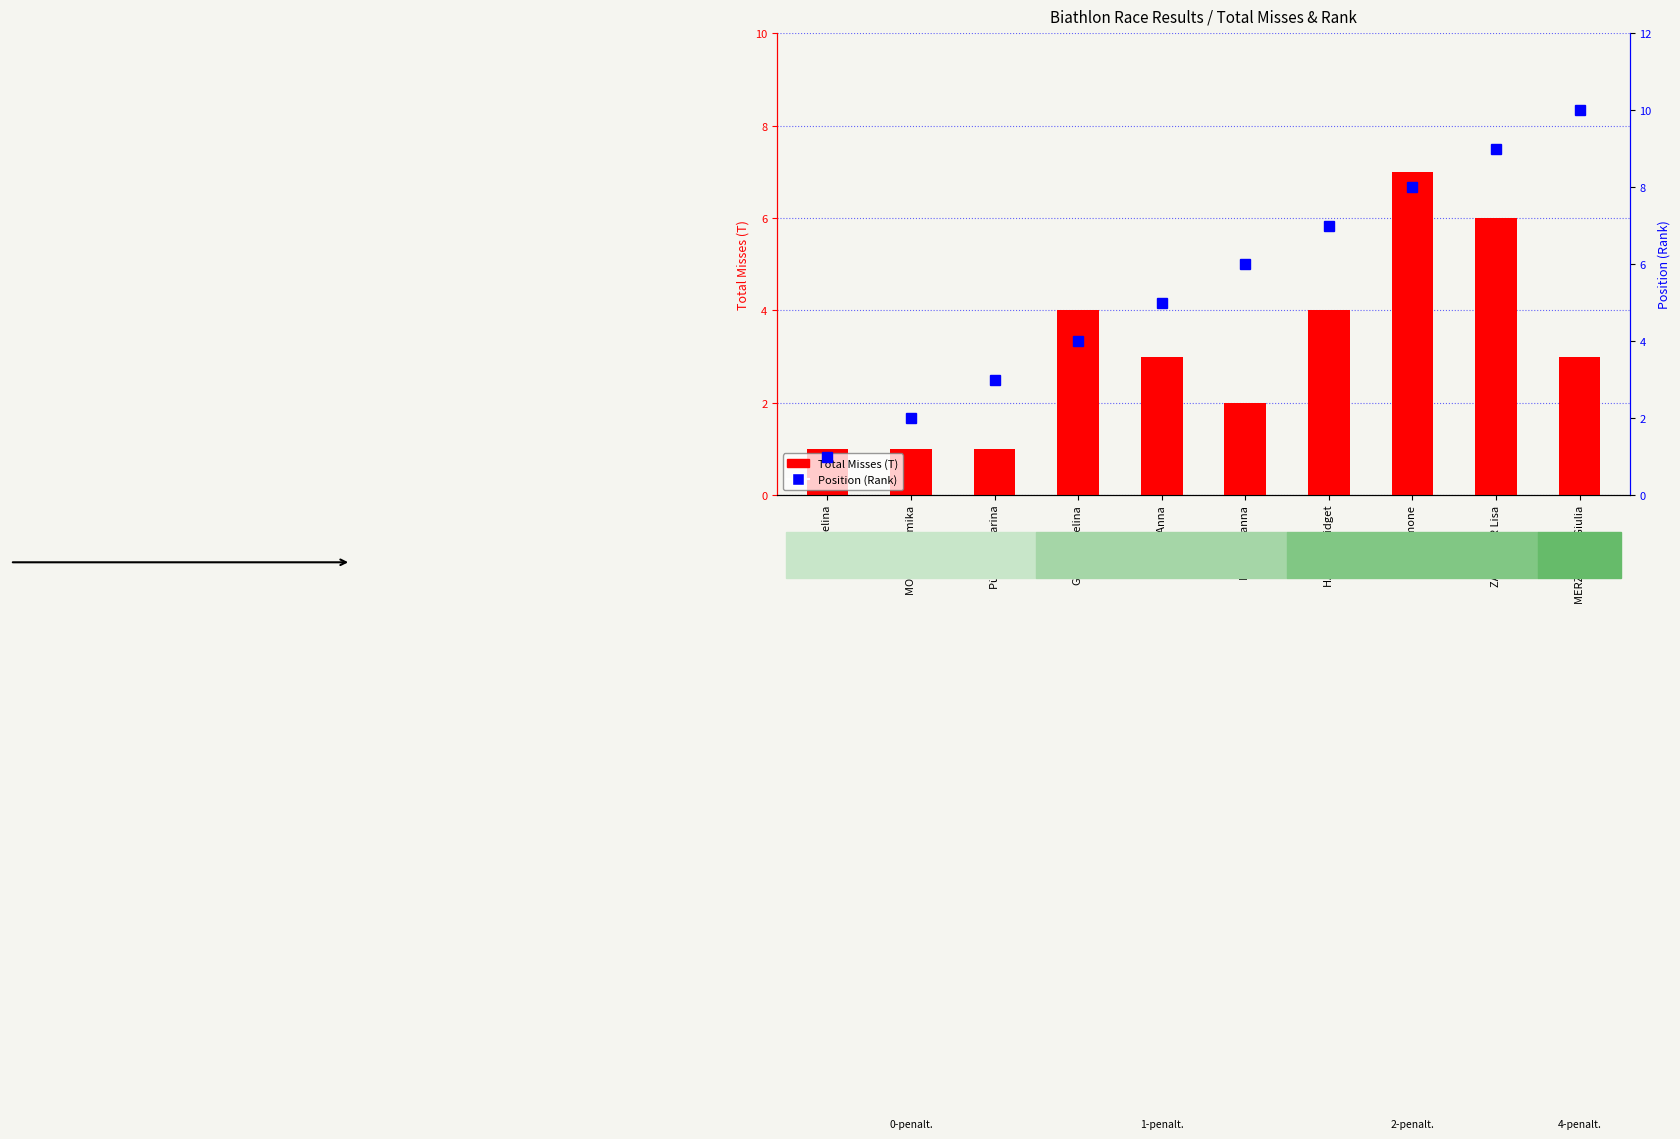

Count the number of data series in this chart.

2